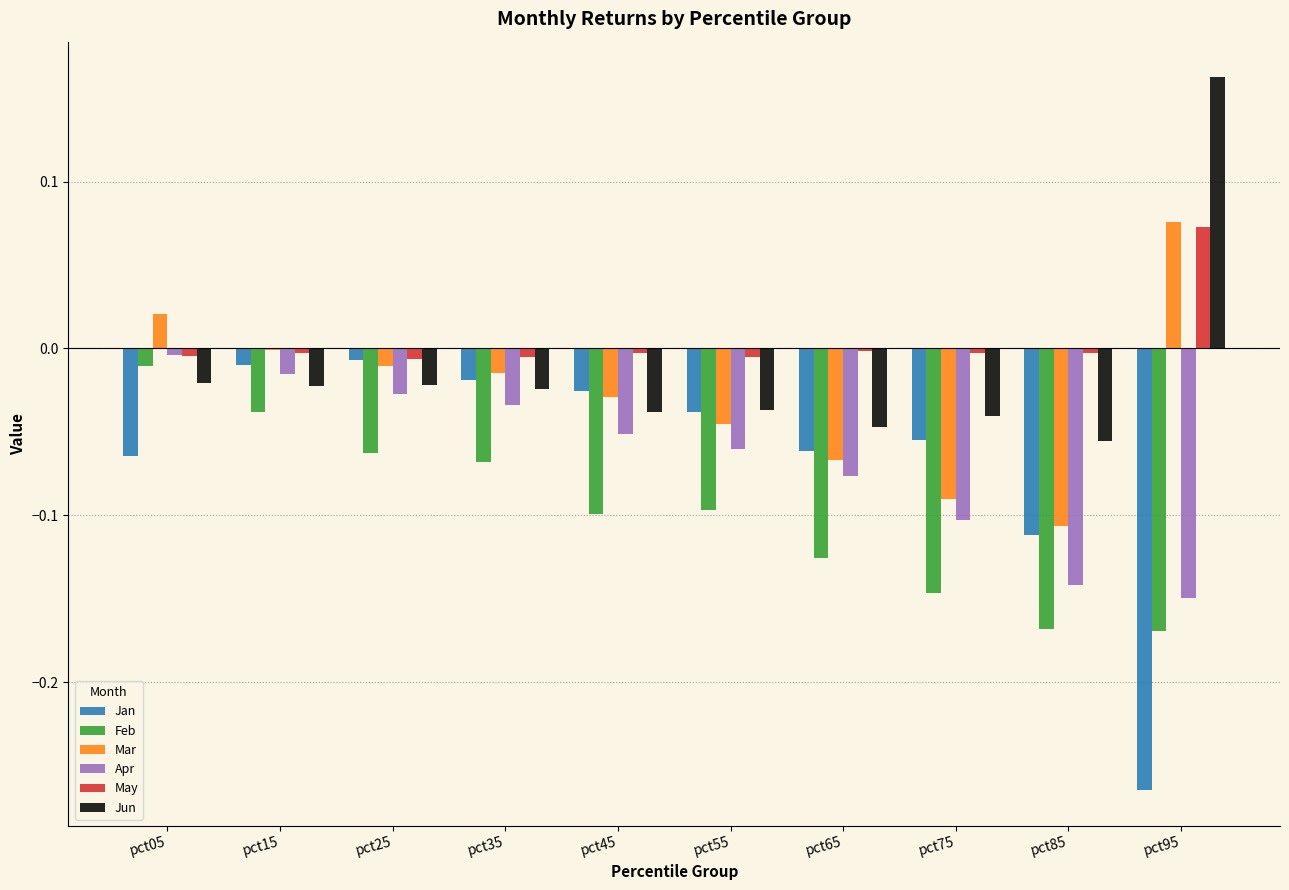

Which series changed the most between pct15 and pct55?

Feb